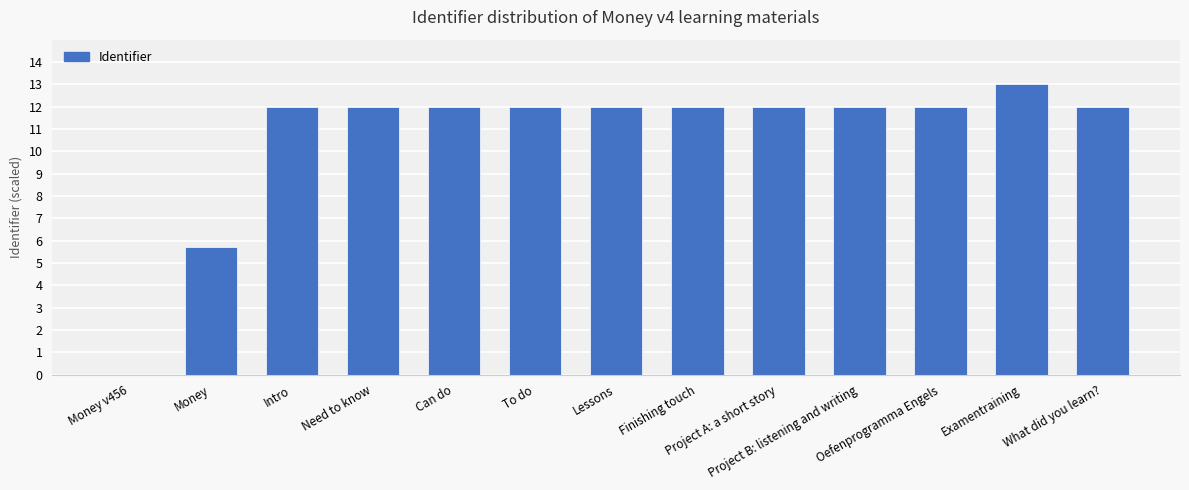

How many positive values are there?

12